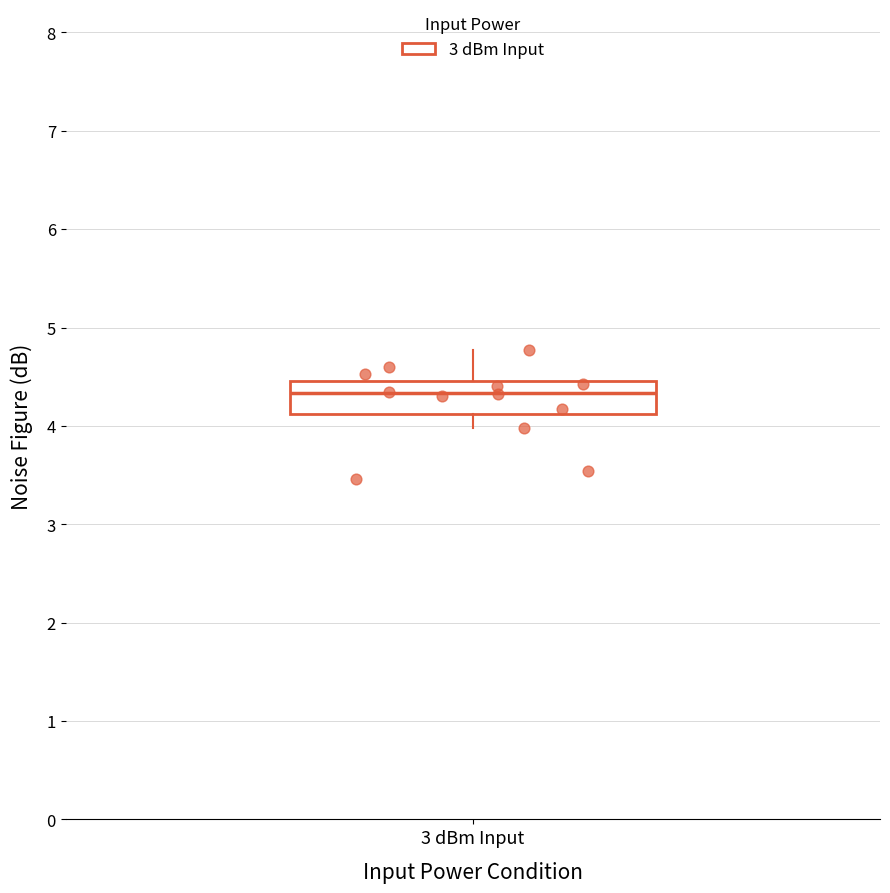

Where is the lower edge of the box for 3 dBm Input on the y-axis? The values are not printed on the chart, so give them approximately, as read against the axis.

4.1